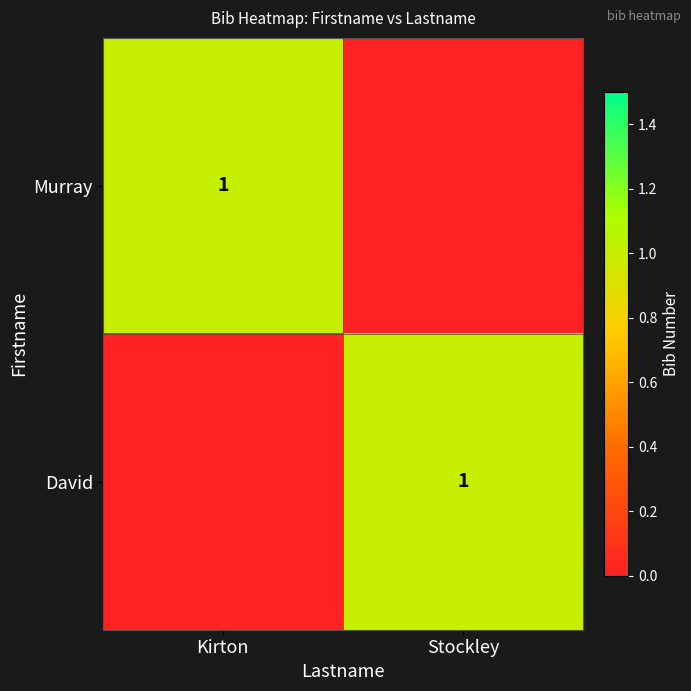

At which category does the chart reach its peak across all series?

Kirton